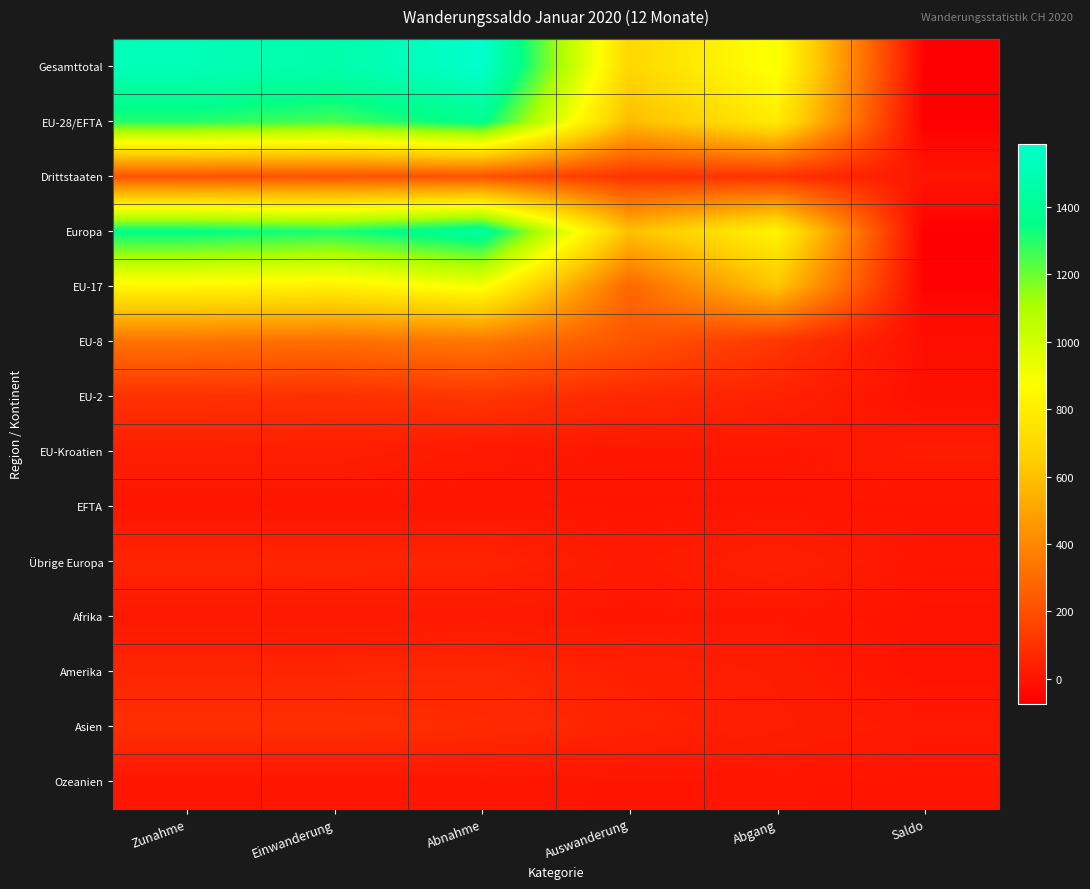

At which category is the sum across all series the highest?

Abnahme